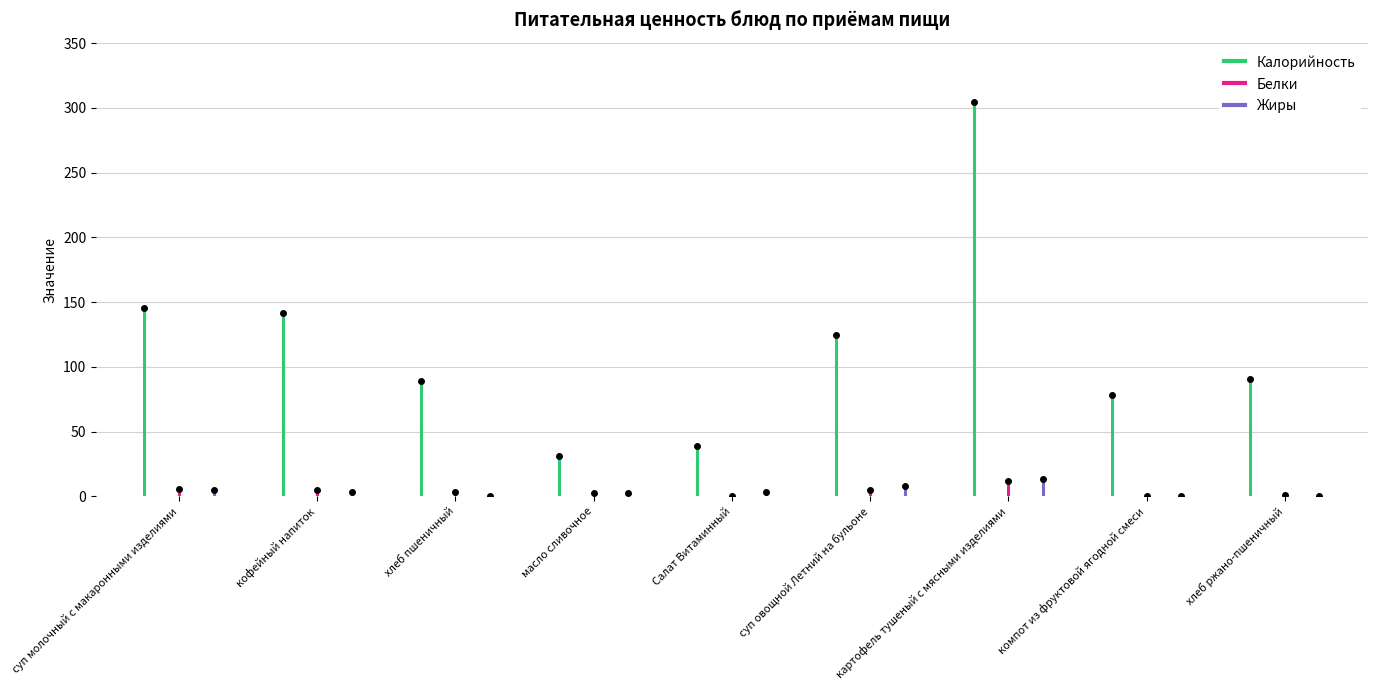

Reading left to right, transcribe all the data shown in this chart.

Калорийность: 145.2	141.3	88.8	31.4	38.6	124.6	304.6	78.2	90.5
Белки: 5.8	5.0	3.0	2.5	0.6	5.0	11.7	0.1	1.3
Жиры: 5.2	3.2	0.3	2.3	3.1	7.7	13.6	0.0	0.2